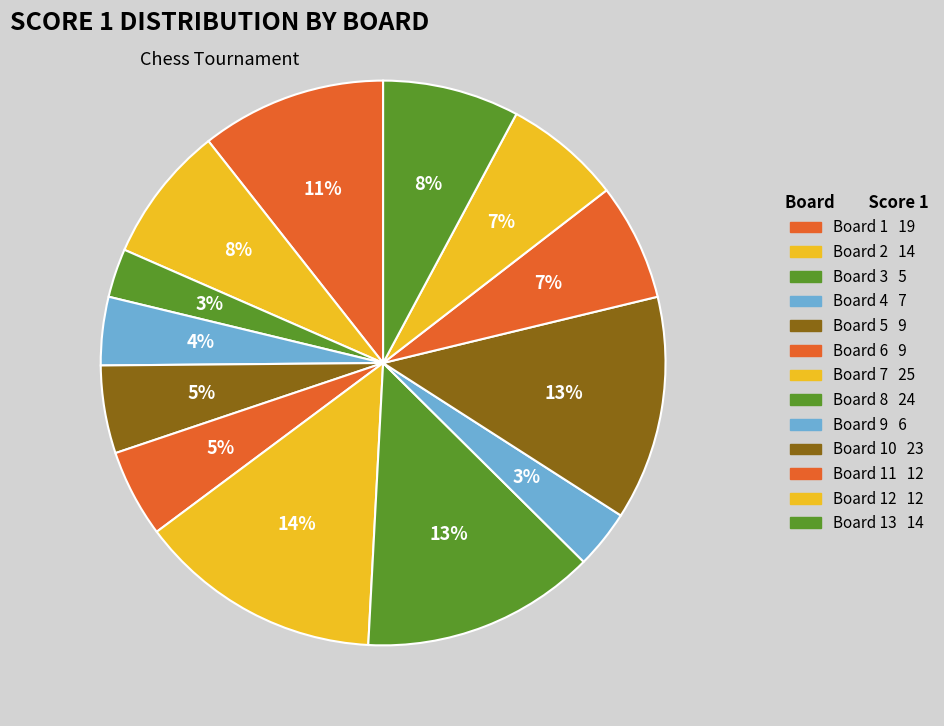

How many segments does this pie chart have?

13